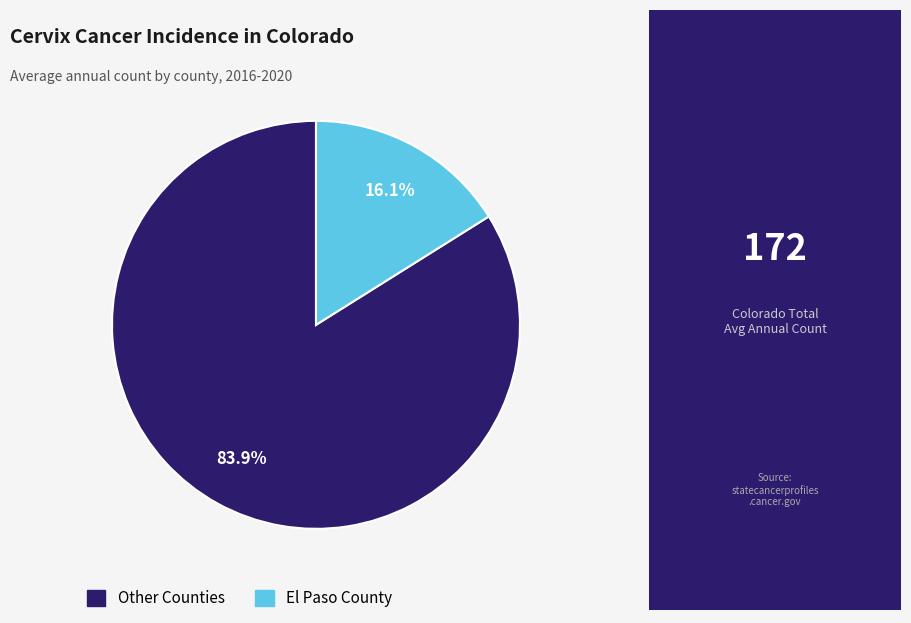

Does any single category account for the majority?

Yes